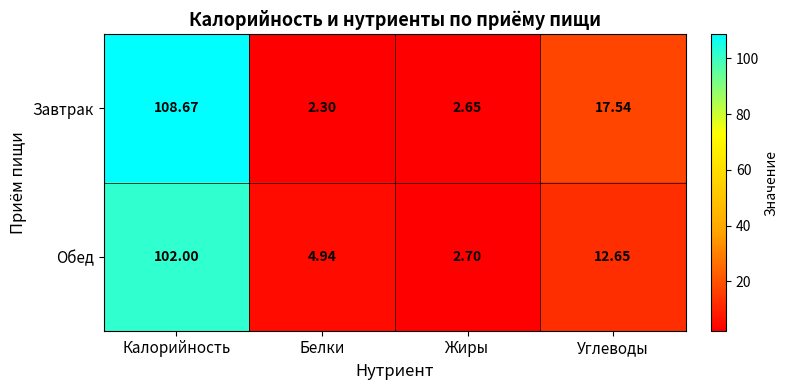

Is the value of Обед at Жиры greater than the value of Завтрак at Жиры?

Yes